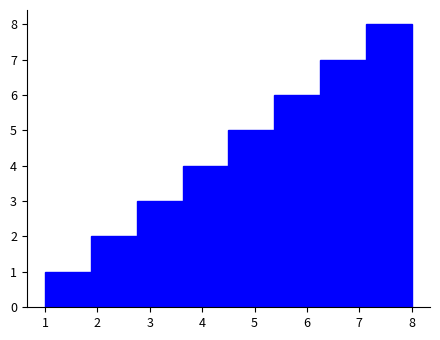

Reading left to right, list every bar in this chart as the range it spans on the x-axis followed by its height. Neither the bar edges nor the heights are printed on the chart, so give them approximately, as read against the axes.

1.0 to 1.9: 1
1.9 to 2.8: 2
2.8 to 3.6: 3
3.6 to 4.5: 4
4.5 to 5.4: 5
5.4 to 6.3: 6
6.3 to 7.1: 7
7.1 to 8.0: 8